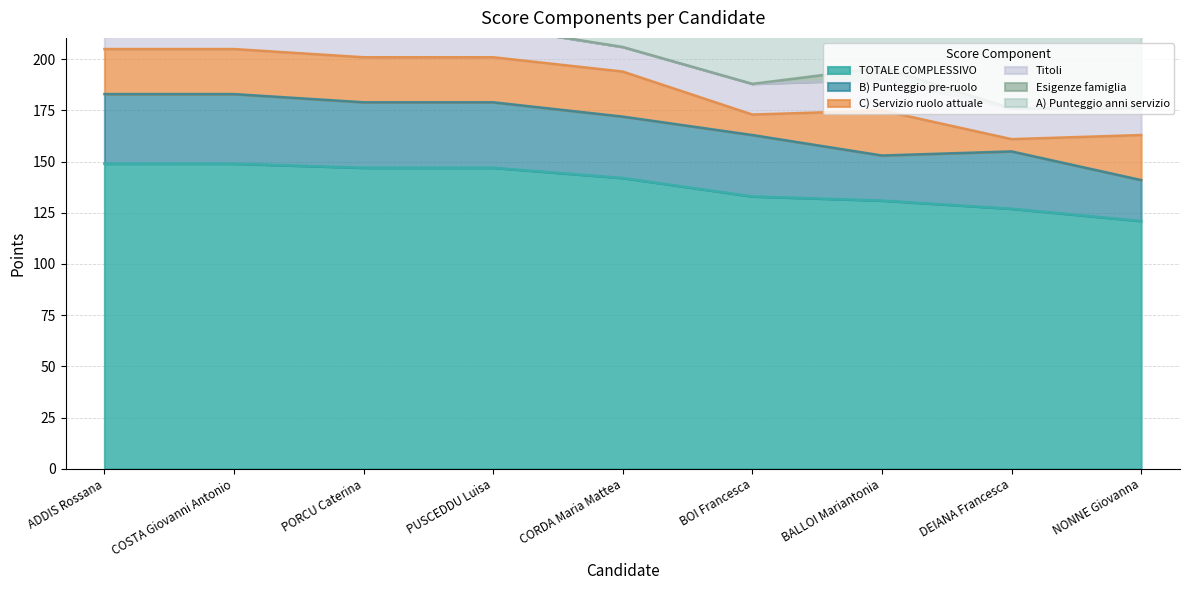

True or false: Esigenze famiglia and Titoli intersect in this chart.

False